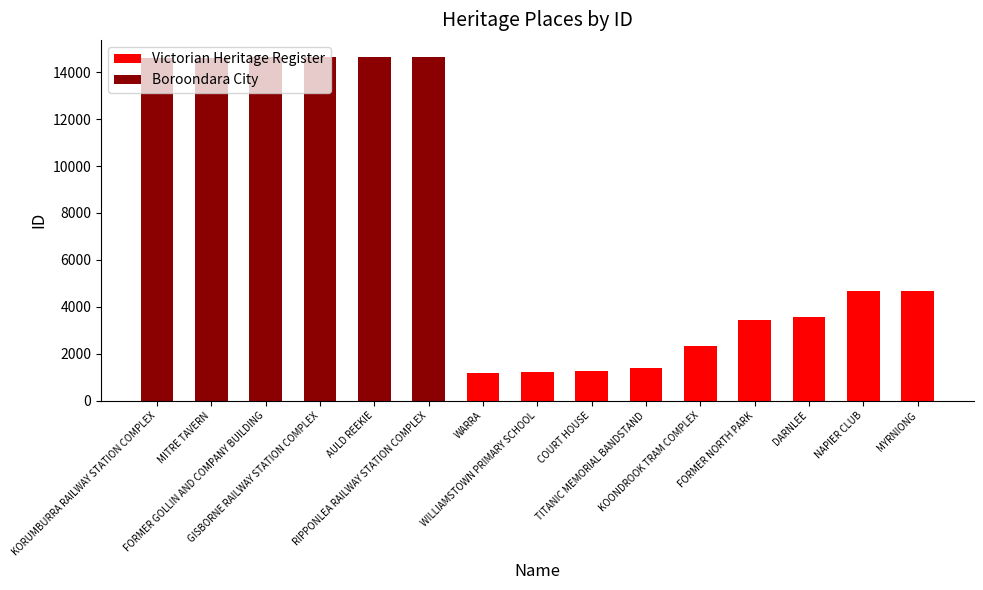

Count the number of categories in the chart.

15